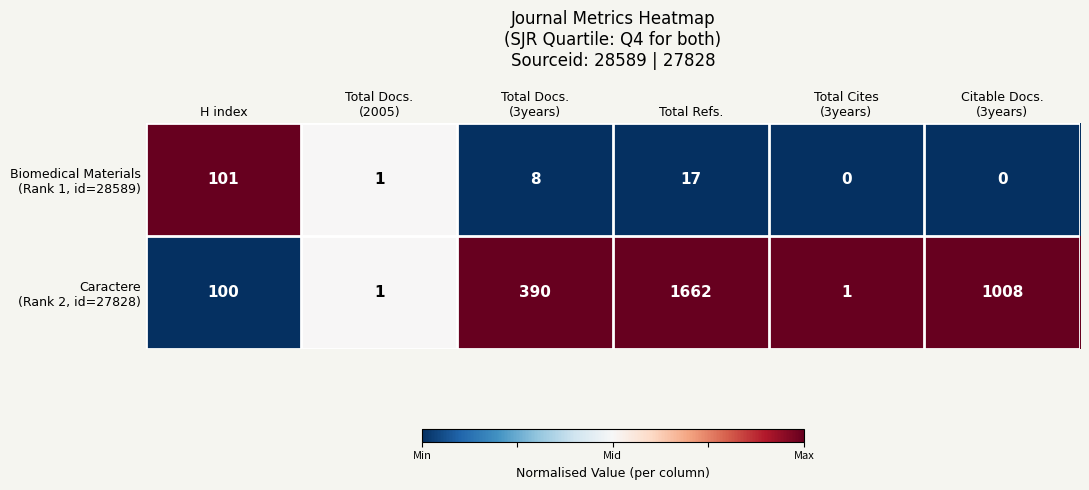

How many categories are shown in the chart?

6